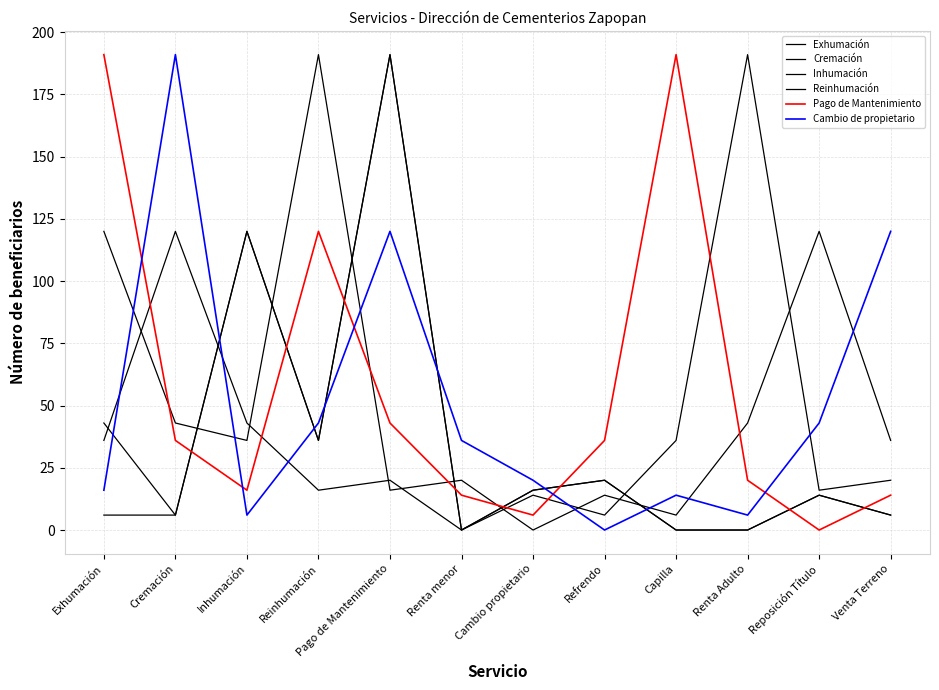

How many lines are shown in the chart?

6